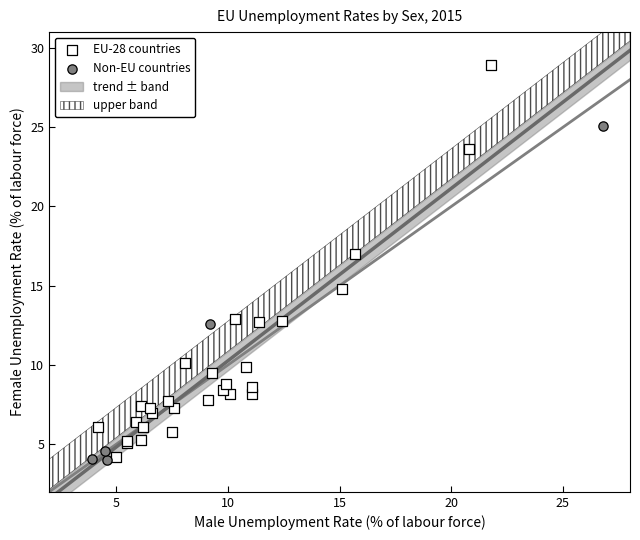

Which series has the widest spread of Y values?

EU-28 countries